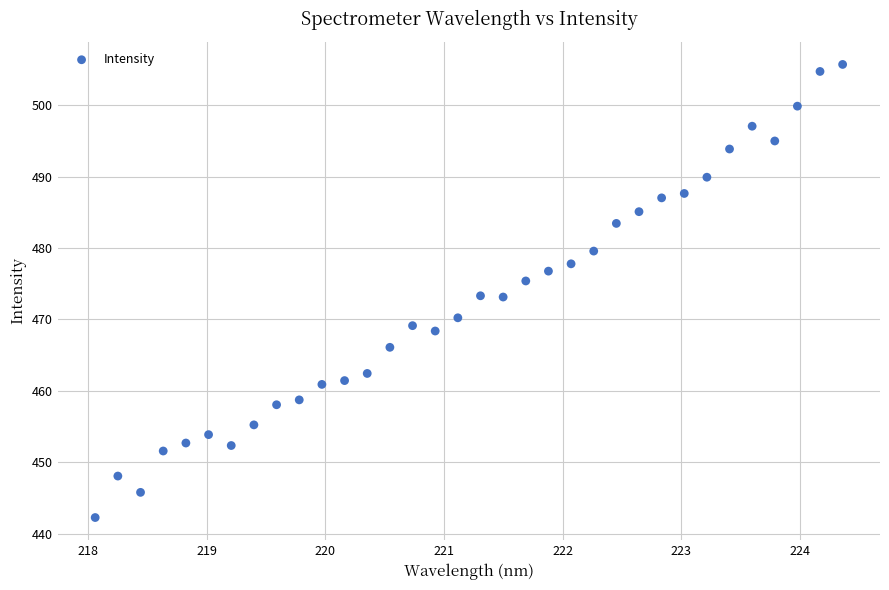

What is the range of X values (max minus min)?

6.3